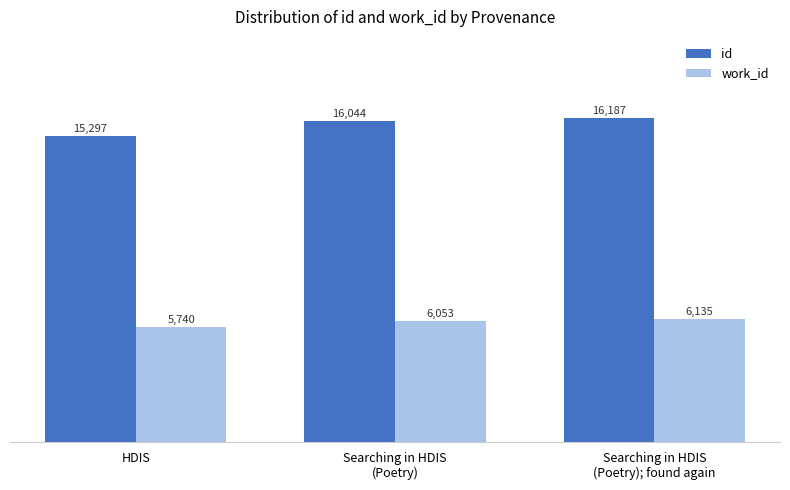

What is the difference between the maximum and minimum values in the id series?

890